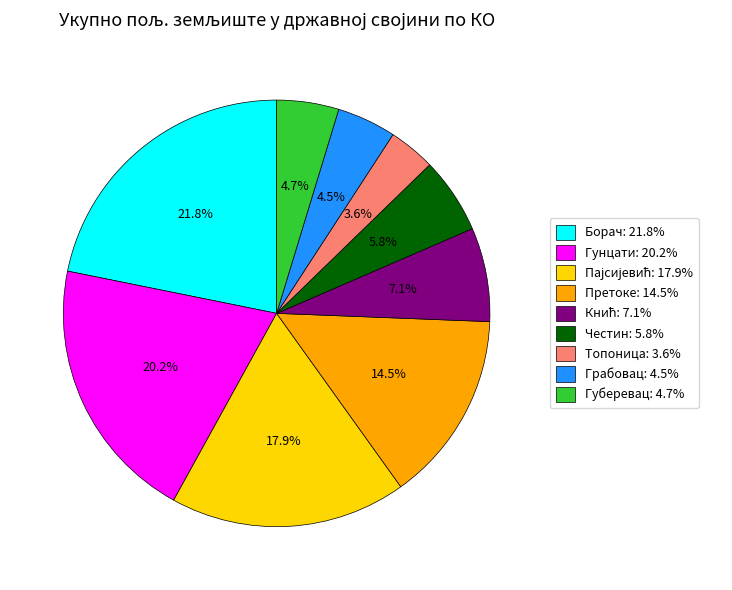

Combined, what portion of the pie is Борач: 21.8% and Претоке: 14.5%?

36.3%